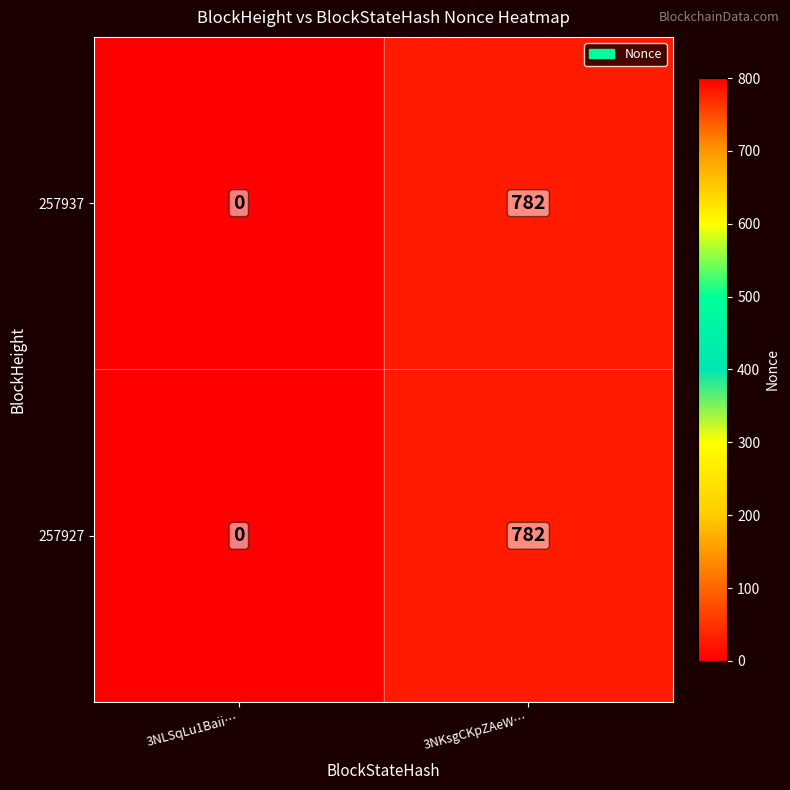

What is the sum of the 257937 values at 3NKsgCKpZAeW… and 3NLSqLu1Baii…?

782